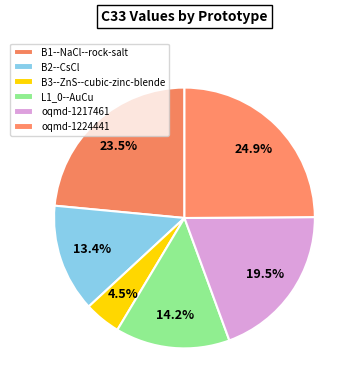

How many slices are in this pie chart?

6